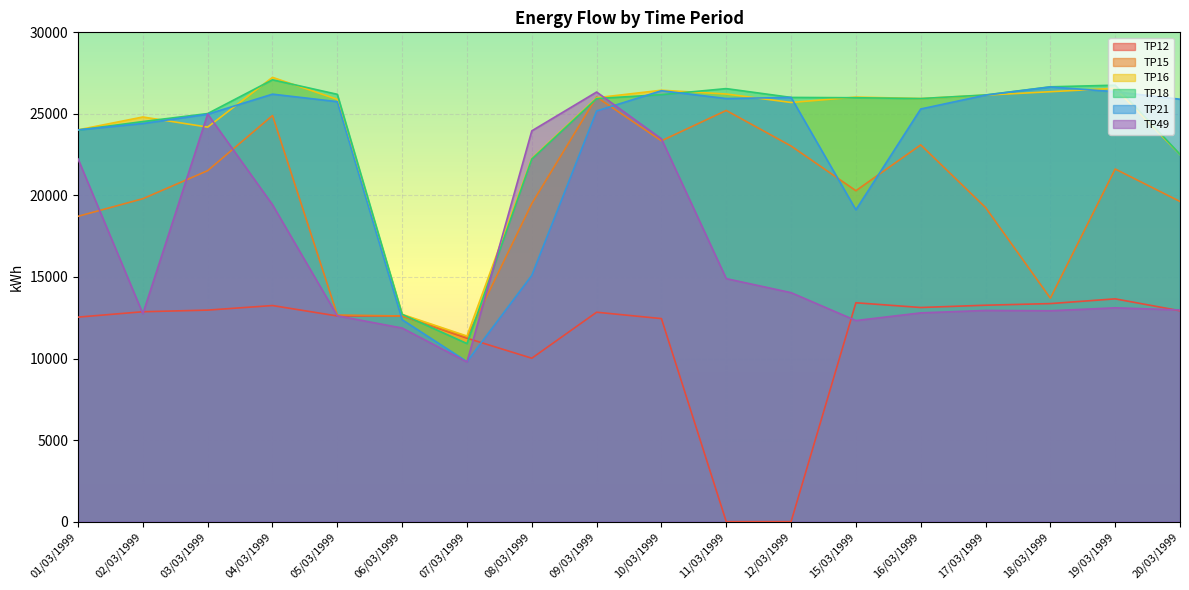

Rank the series by their maximum value, from highest to lowest.

TP16, TP18, TP21, TP49, TP15, TP12